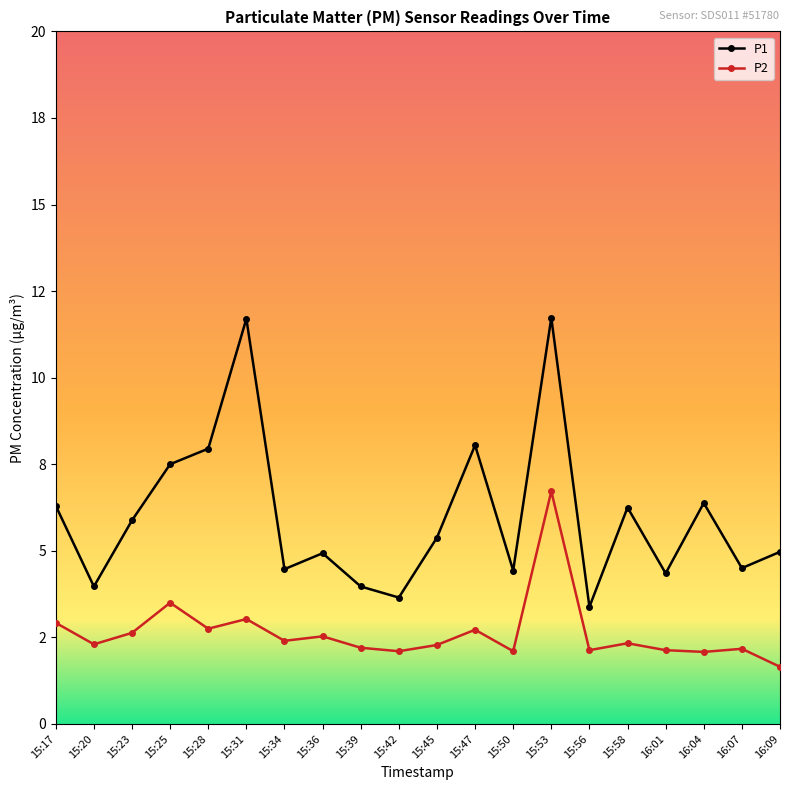

What are all the series names shown in the legend?

P1, P2